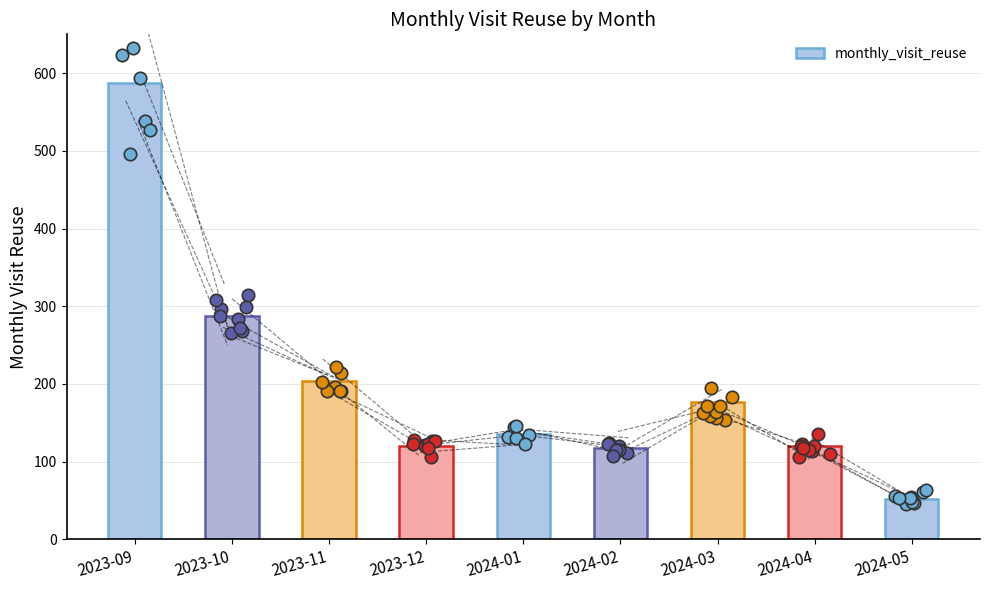

What is the change in value from 2023-09 to 2023-10?

-300